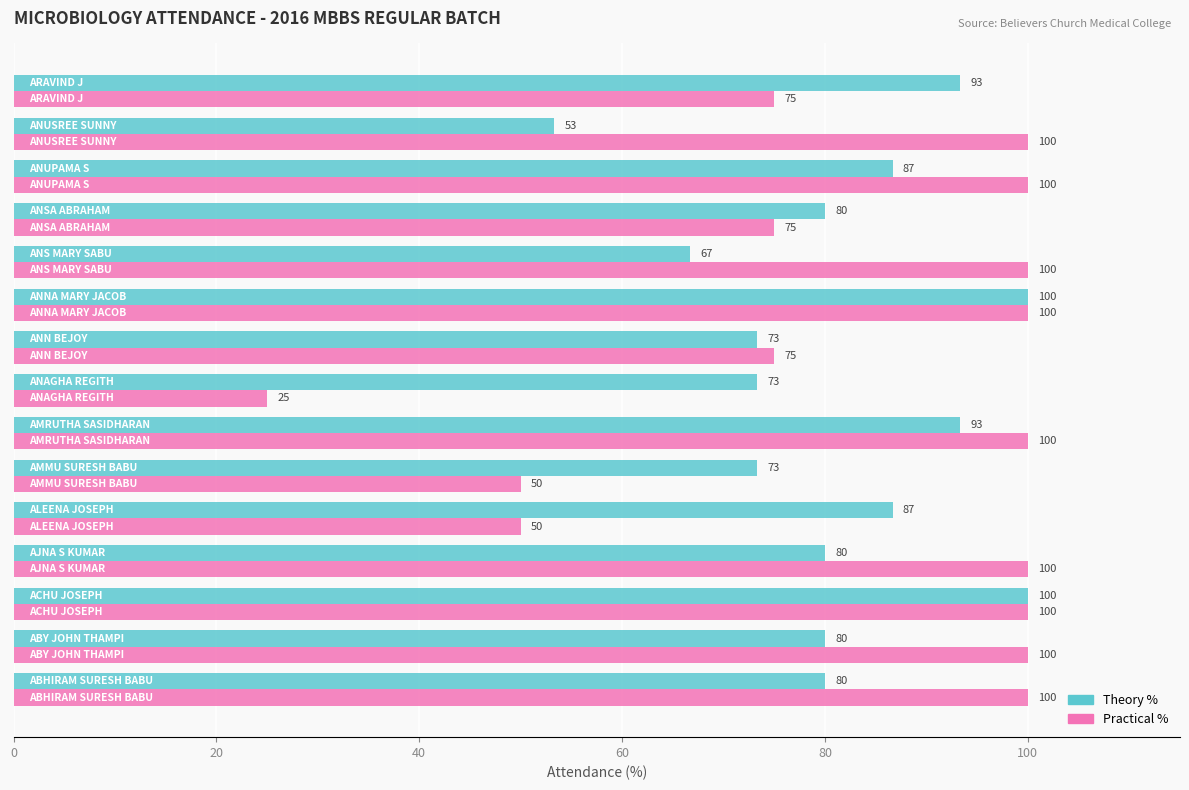

Which series has the largest total across all categories?

Practical %